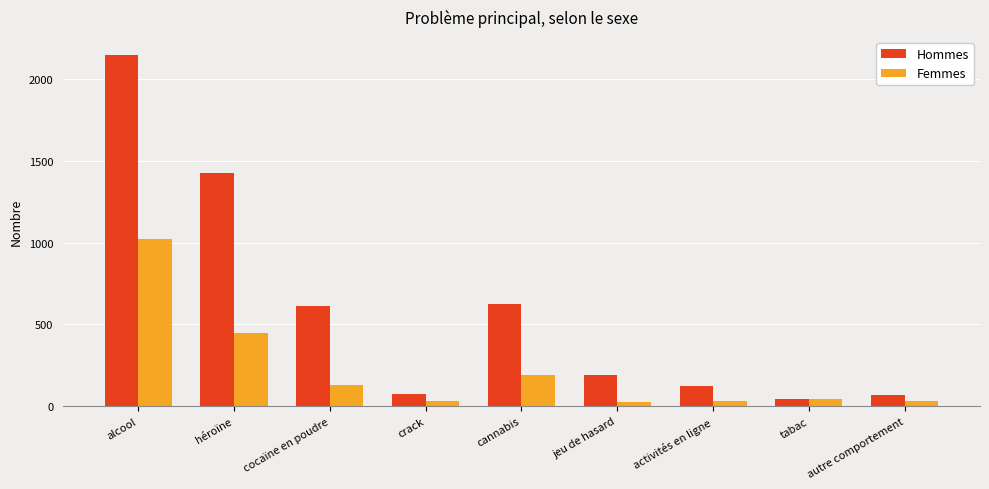

Are the bars horizontal?

No